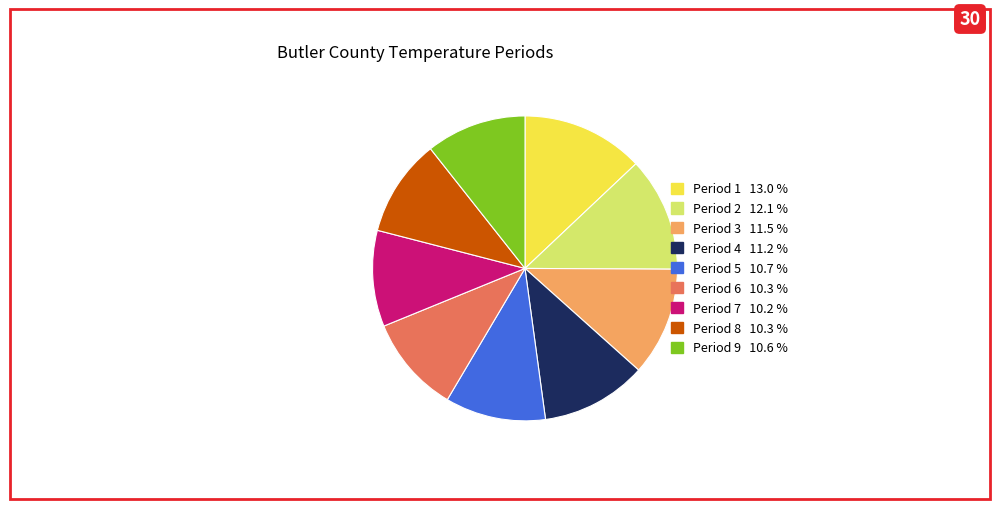

Which slice is the largest?

Period 1